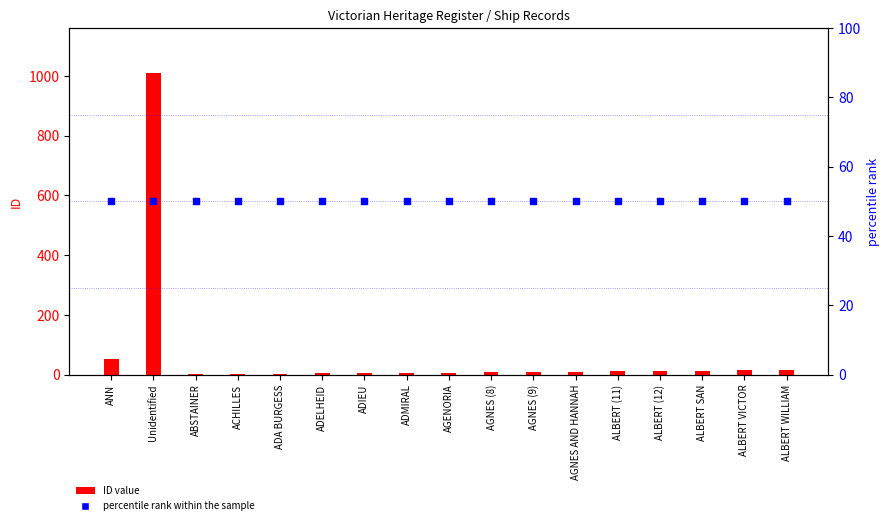

What are all the series names shown in the legend?

ID value, percentile rank within the sample